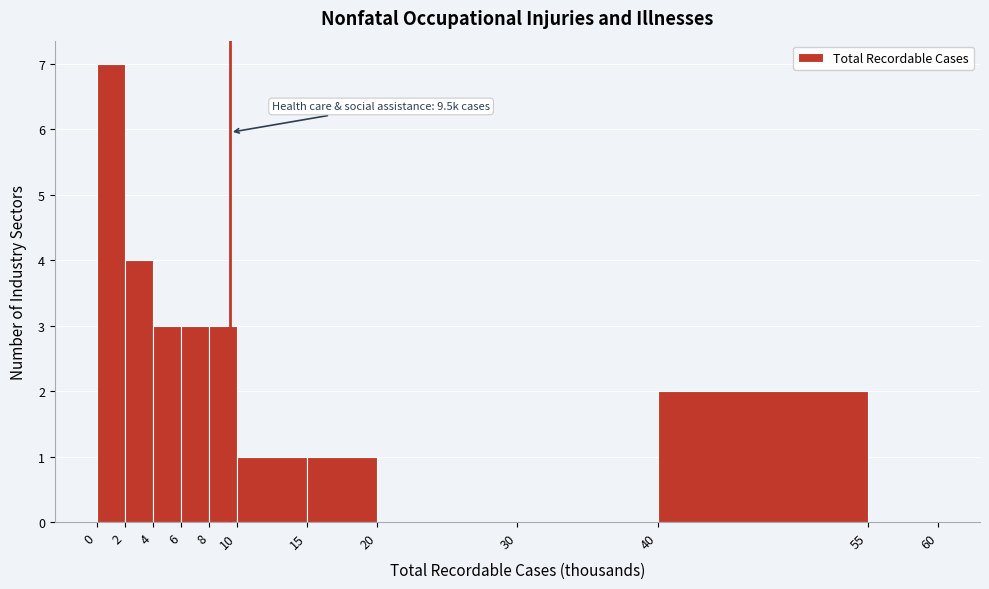

Over which range of the x-axis is the bar tallest?

0 to 2